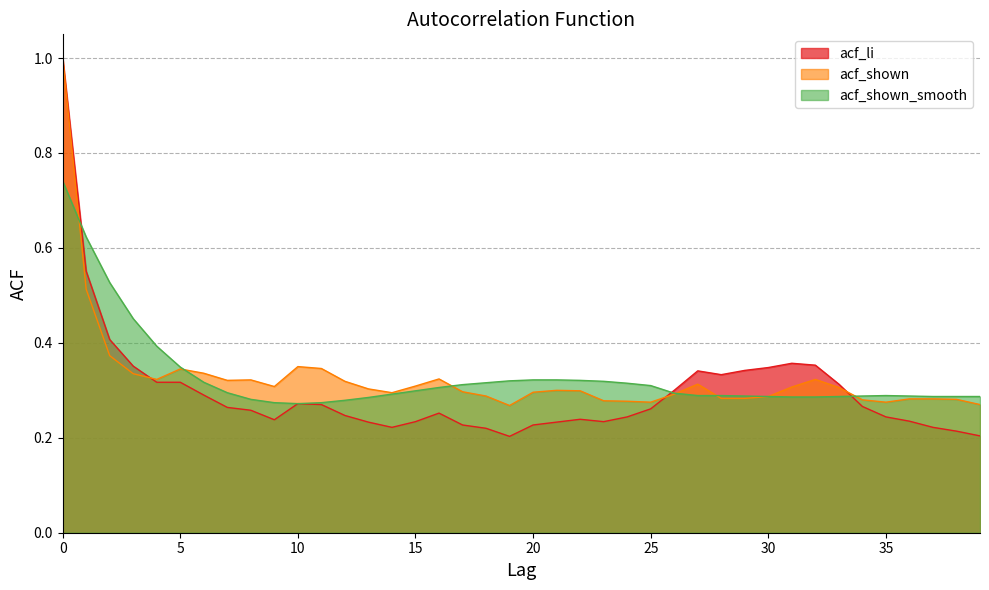

At which category does the chart reach its minimum across all series?

19